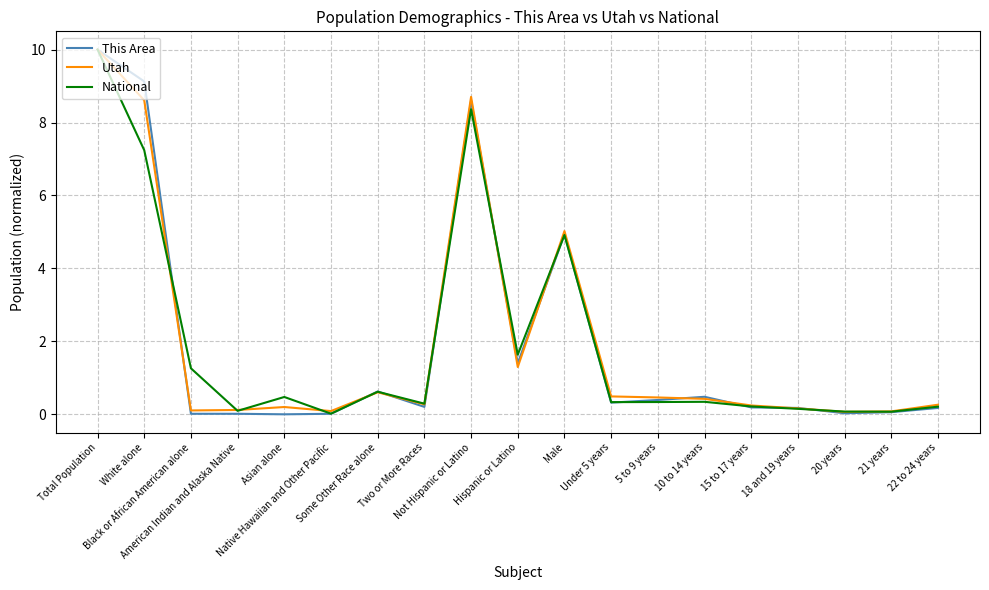

How many lines are shown in the chart?

3